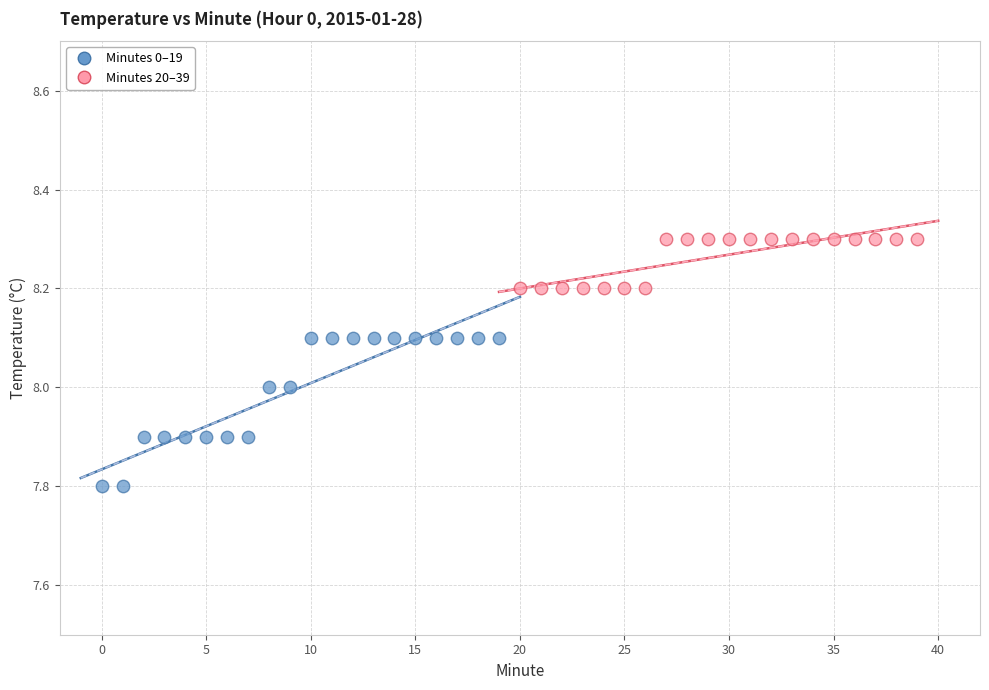

Which series contains the lowest Y value?

Minutes 0–19